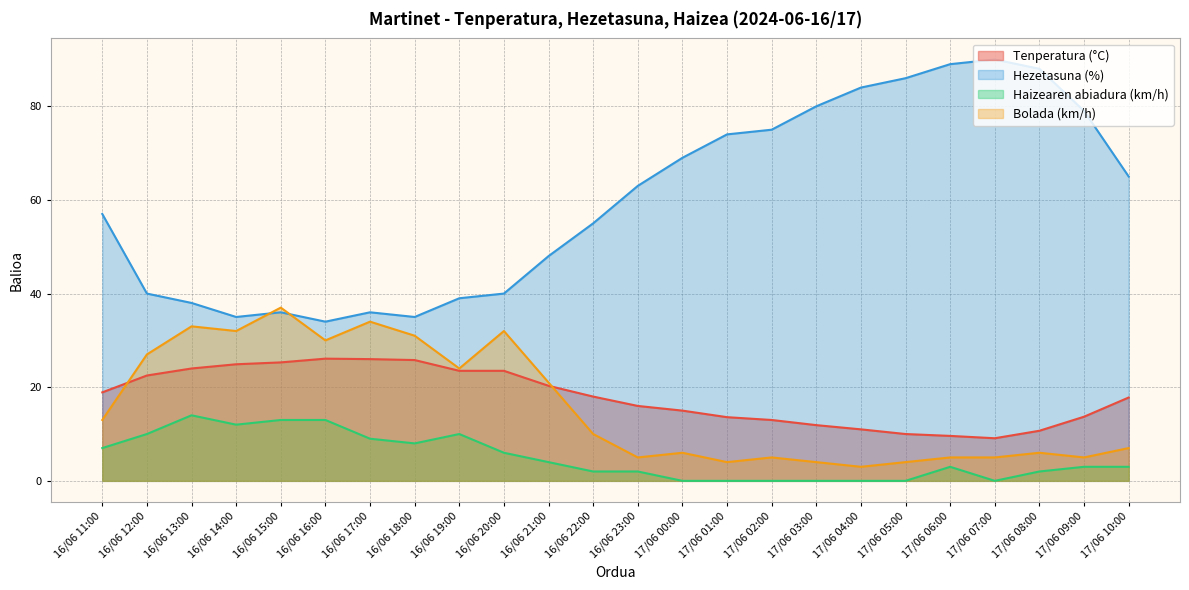

What is the sum of the Bolada (km/h) values at 17/06 04:00 and 17/06 00:00?

9.0